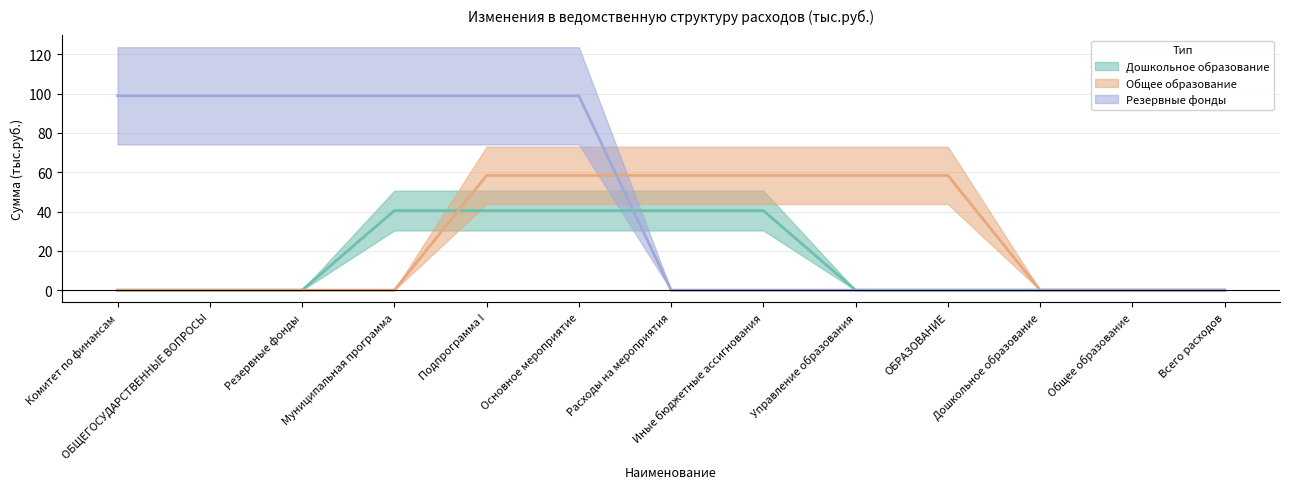

Is the value of Общее образование at Подпрограмма I greater than the value of Резервные фонды at ОБРАЗОВАНИЕ?

Yes